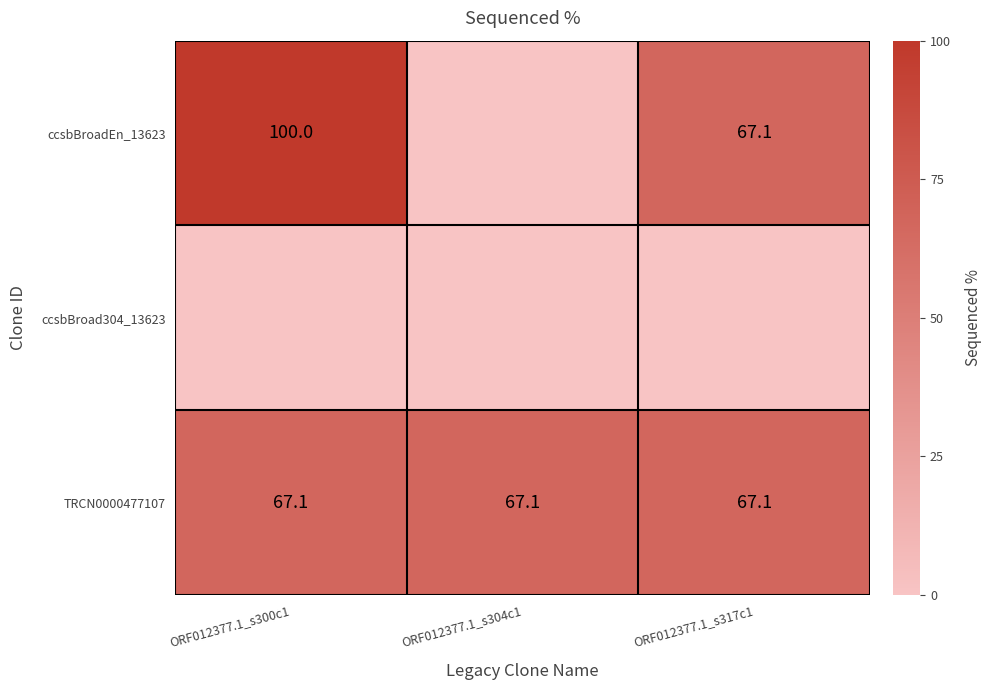

What is the average value of the TRCN0000477107 series?

67.1